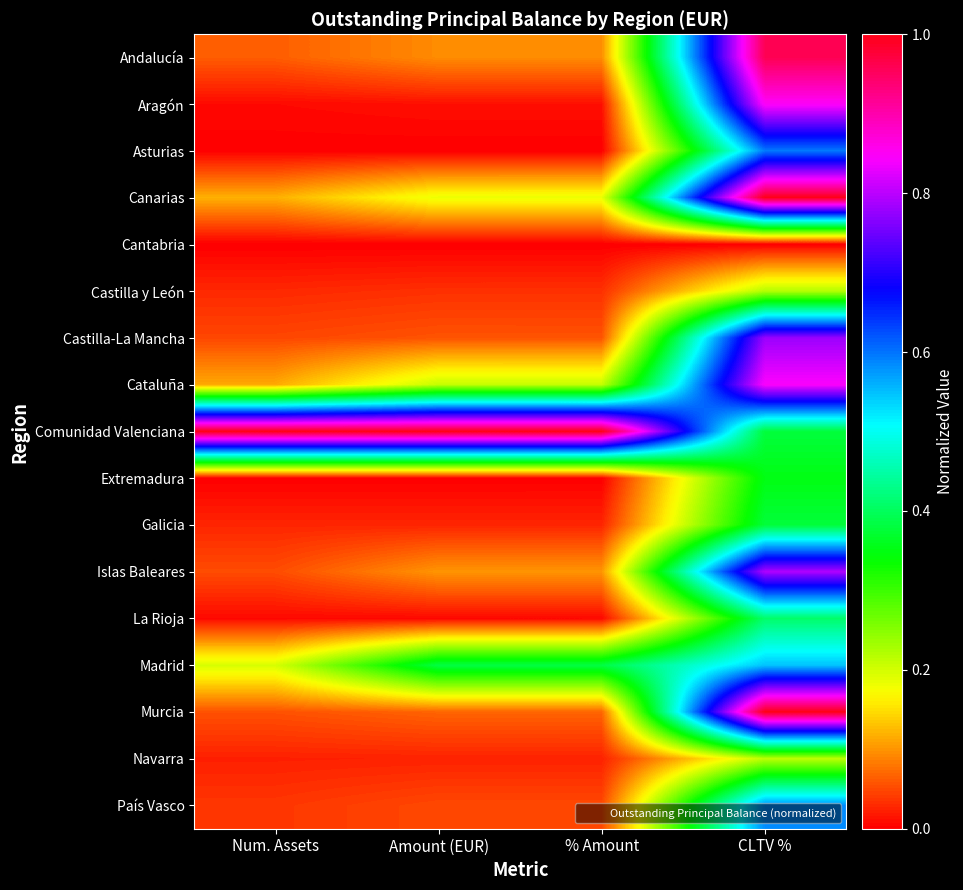

Reading right to left, what are all the values shown in this chart?

Andalucía: CLTV %=1.0	% Amount=0.1	Amount (EUR)=0.1	Num. Assets=0.1
Aragón: CLTV %=0.8	% Amount=0.0	Amount (EUR)=0.0	Num. Assets=0.0
Asturias: CLTV %=0.6	% Amount=0.0	Amount (EUR)=0.0	Num. Assets=0.0
Canarias: CLTV %=1.0	% Amount=0.2	Amount (EUR)=0.2	Num. Assets=0.1
Cantabria: CLTV %=0.0	% Amount=0.0	Amount (EUR)=0.0	Num. Assets=0.0
Castilla y León: CLTV %=0.2	% Amount=0.0	Amount (EUR)=0.0	Num. Assets=0.0
Castilla-La Mancha: CLTV %=0.8	% Amount=0.1	Amount (EUR)=0.1	Num. Assets=0.0
Cataluña: CLTV %=0.8	% Amount=0.2	Amount (EUR)=0.2	Num. Assets=0.1
Comunidad Valenciana: CLTV %=0.4	% Amount=1.0	Amount (EUR)=1.0	Num. Assets=1.0
Extremadura: CLTV %=0.4	% Amount=0.0	Amount (EUR)=0.0	Num. Assets=0.0
Galicia: CLTV %=0.4	% Amount=0.0	Amount (EUR)=0.0	Num. Assets=0.0
Islas Baleares: CLTV %=0.8	% Amount=0.1	Amount (EUR)=0.1	Num. Assets=0.1
La Rioja: CLTV %=0.4	% Amount=0.0	Amount (EUR)=0.0	Num. Assets=0.0
Madrid: CLTV %=0.5	% Amount=0.4	Amount (EUR)=0.4	Num. Assets=0.2
Murcia: CLTV %=1.0	% Amount=0.1	Amount (EUR)=0.1	Num. Assets=0.1
Navarra: CLTV %=0.2	% Amount=0.0	Amount (EUR)=0.0	Num. Assets=0.0
País Vasco: CLTV %=0.6	% Amount=0.0	Amount (EUR)=0.0	Num. Assets=0.0